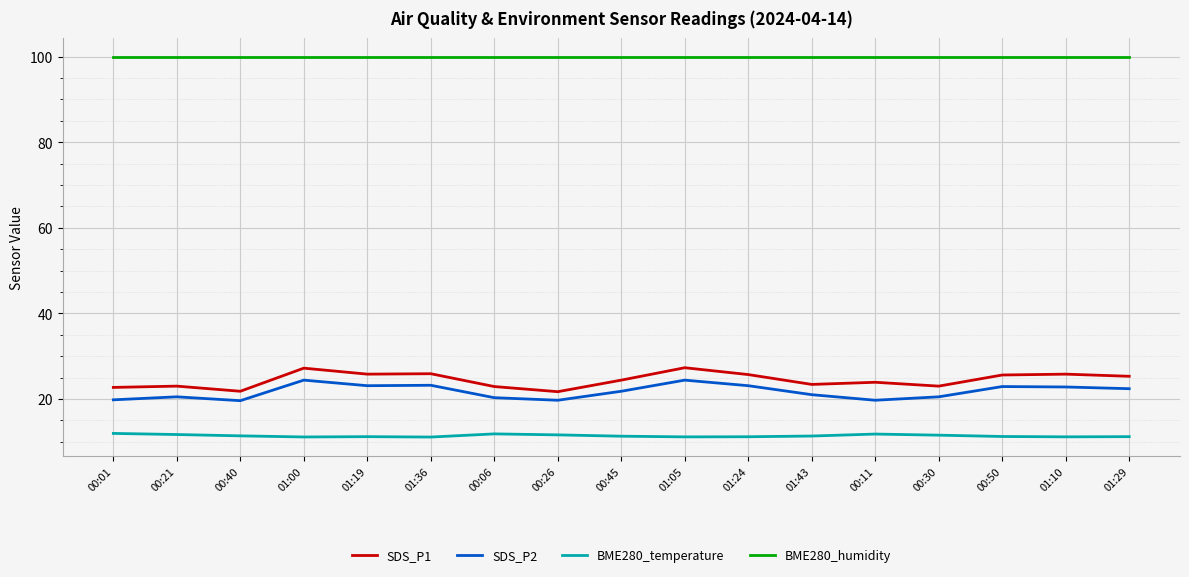

The BME280_humidity series shows 100.0 at 00:30. True or false?

True